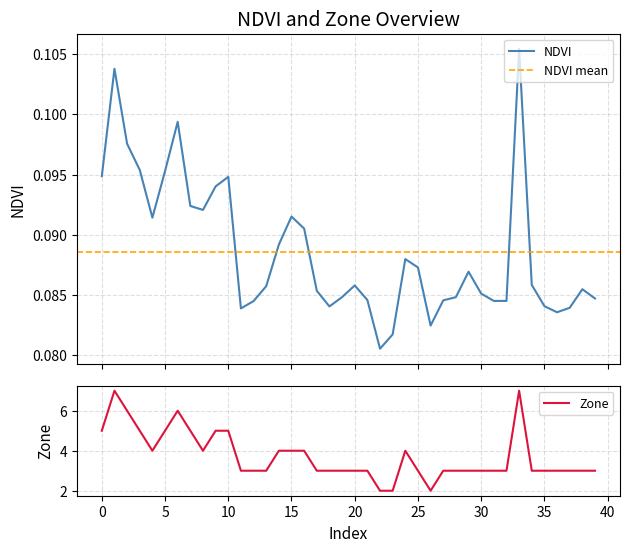

What is the difference between the highest and lowest values at 20?

2.9